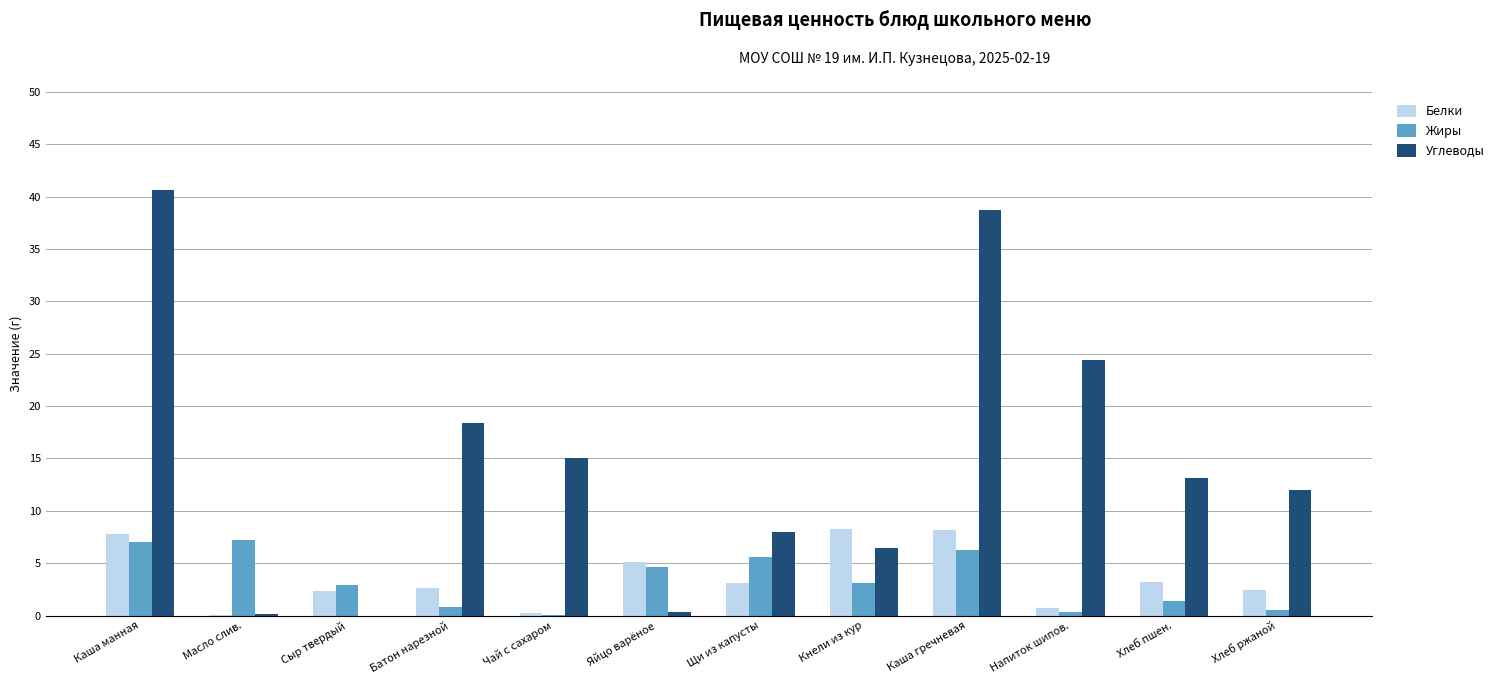

Which series changed the most between Батон нарезной and Каша гречневая?

Углеводы